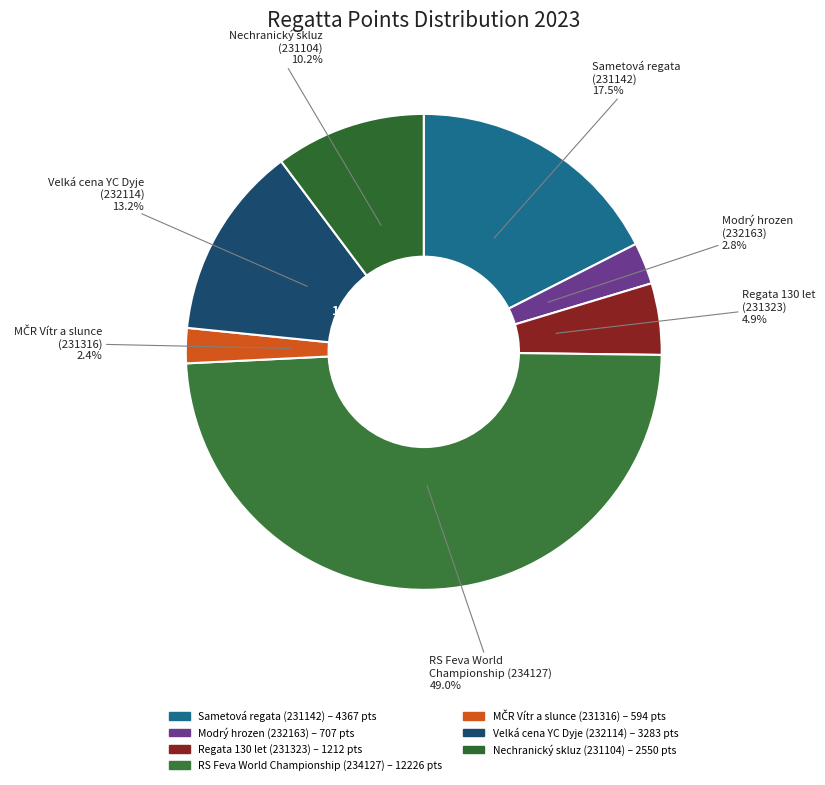

Is it true that Nechranický skluz
(231104) is 1% of the pie?

False